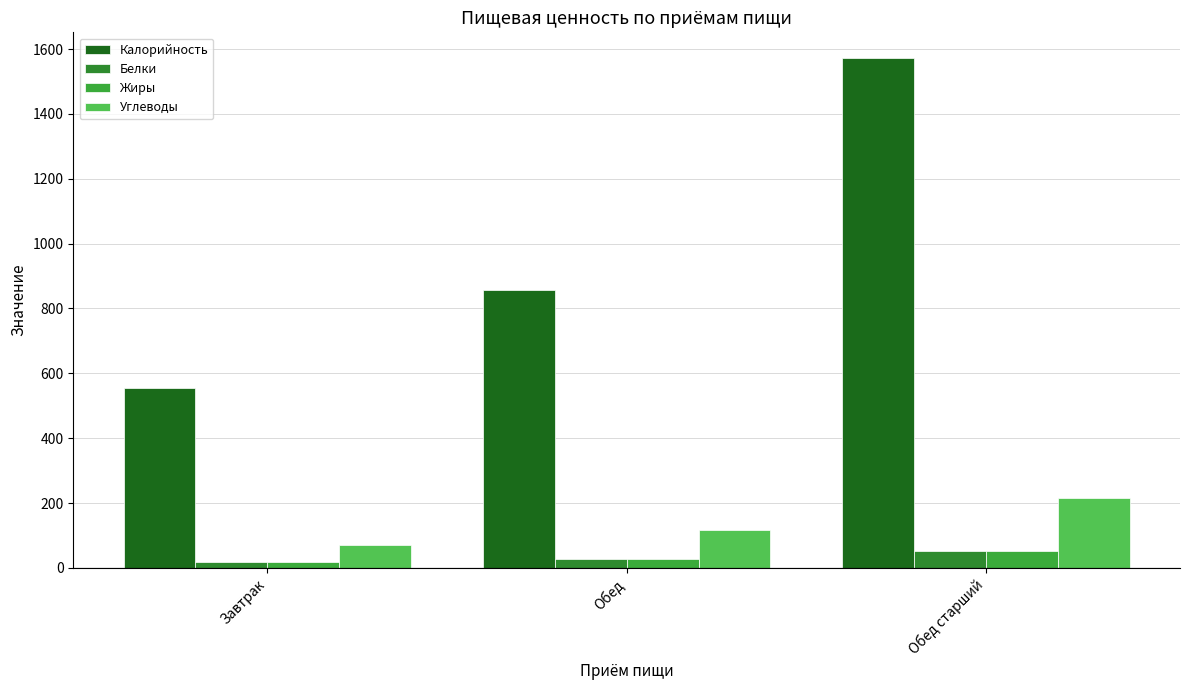

Does the chart contain any negative values?

No